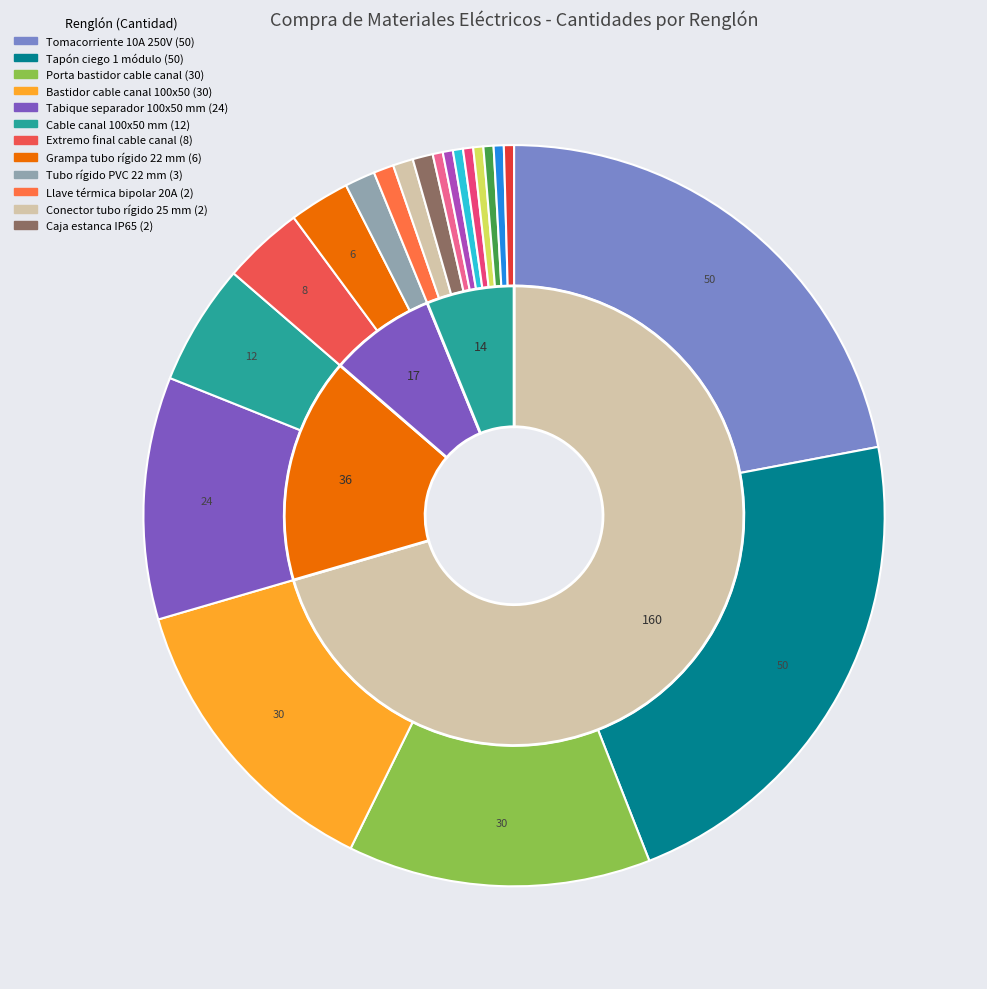

Which slice is the smallest?

Caja sobreponer 24 módulos